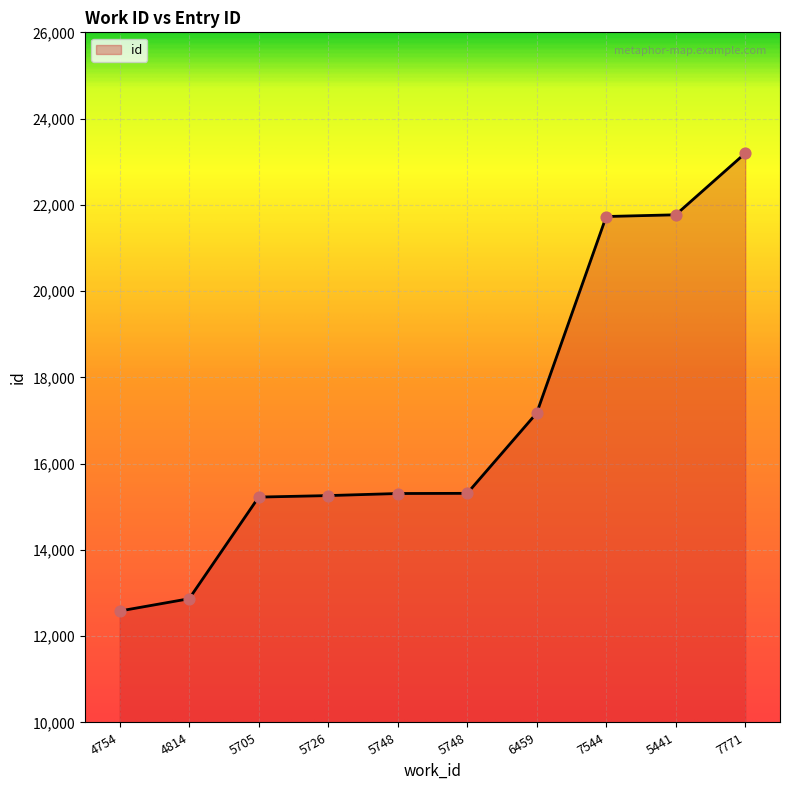

How many lines are shown in the chart?

1